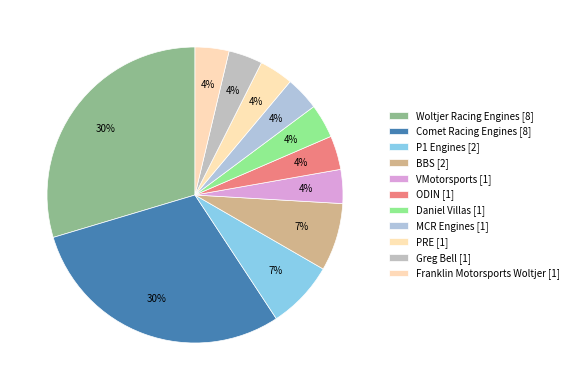

To the nearest percent, what portion does BBS represent?

7%